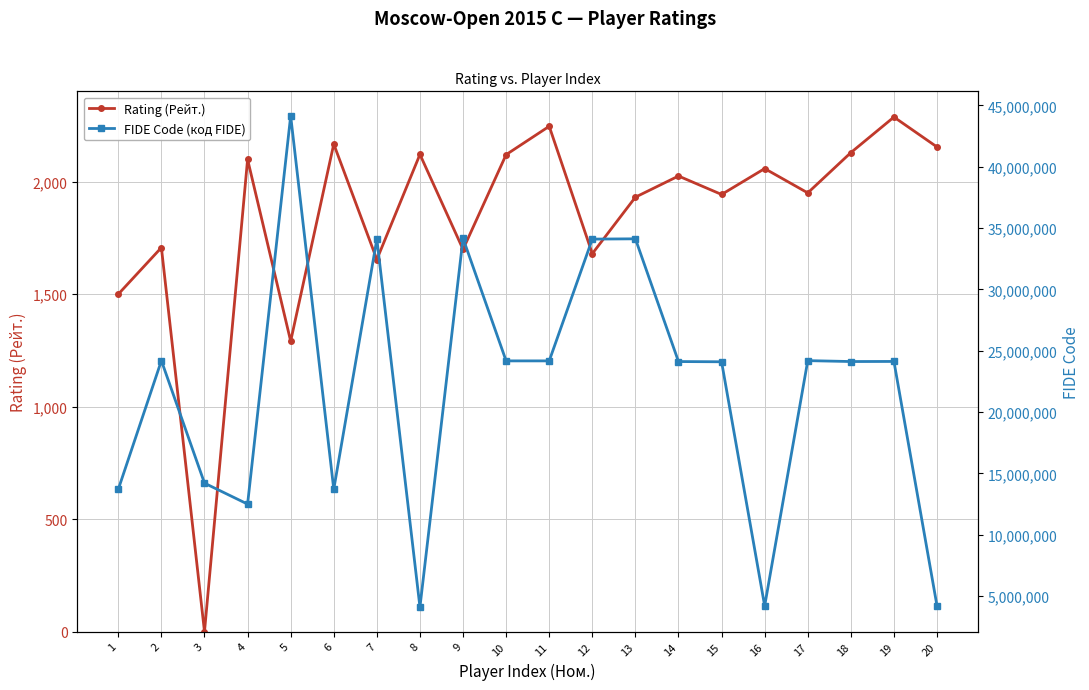

Which category has the highest value across all series?

5